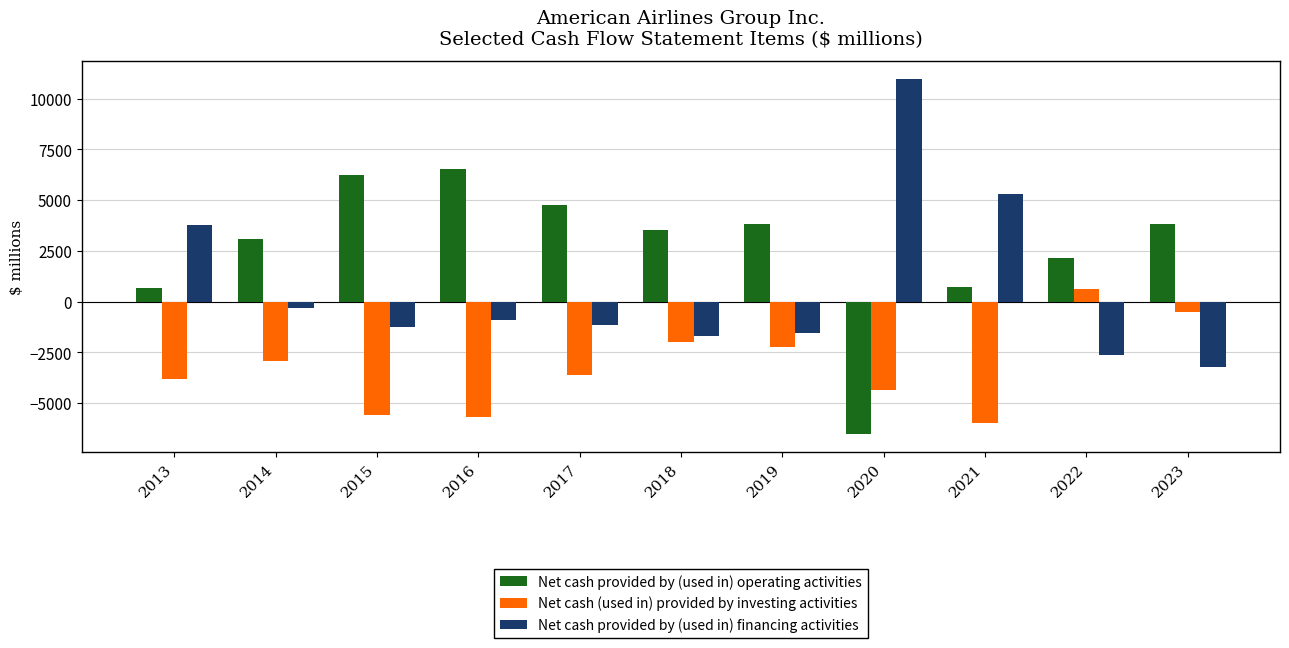

How many groups of bars are there?

11